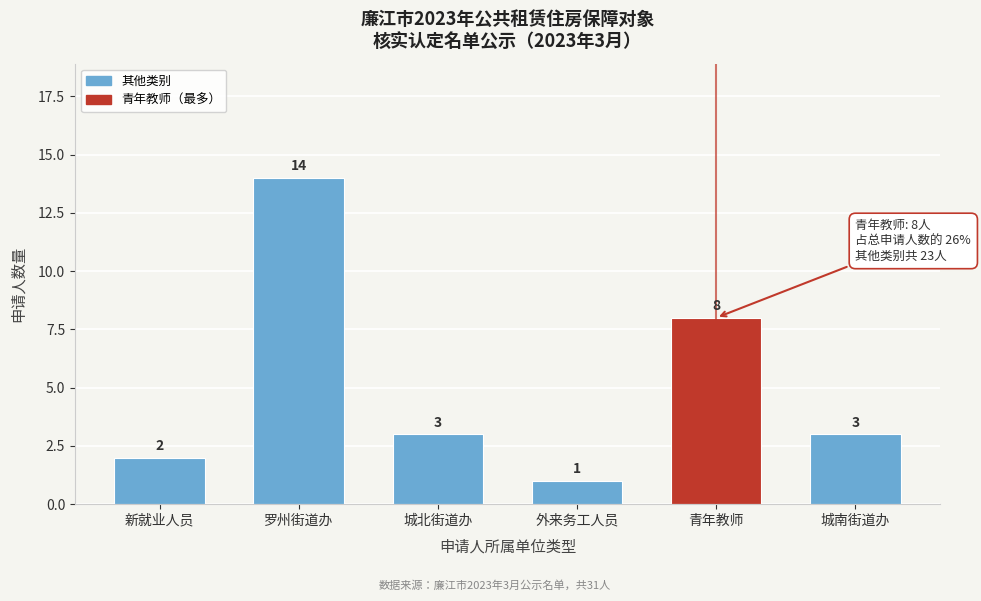

Reading left to right, what are all the values shown in this chart?

新就业人员=2	罗州街道办=14	城北街道办=3	外来务工人员=1	青年教师=8	城南街道办=3